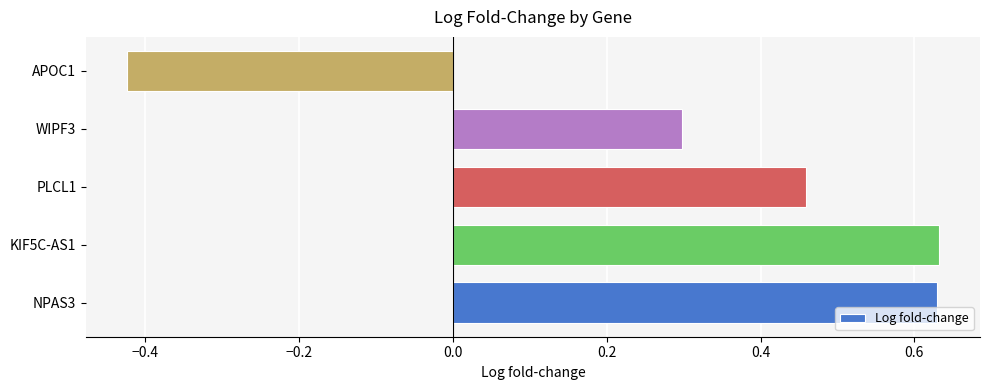

Which label corresponds to the smallest value in the chart?

APOC1